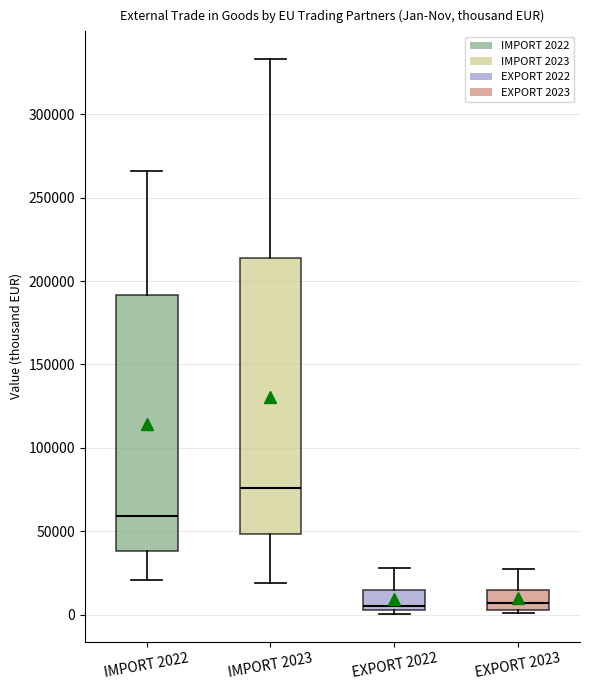

Reading left to right, transcribe this box plot: for each box, give where its median line is, the range the box spans, and where its two whiskers end, as read against the y-axis. The values are not printed on the chart, so give them approximately, as read against the axis.

IMPORT 2022: median 60000, box 40000 to 190000, whiskers 20000 to 265000
IMPORT 2023: median 75000, box 50000 to 215000, whiskers 20000 to 335000
EXPORT 2022: median 5000 (just above the box's lower edge), box 5000 to 15000, whiskers 0 to 30000
EXPORT 2023: median 5000 (just above the box's lower edge), box 5000 to 15000, whiskers 0 to 25000